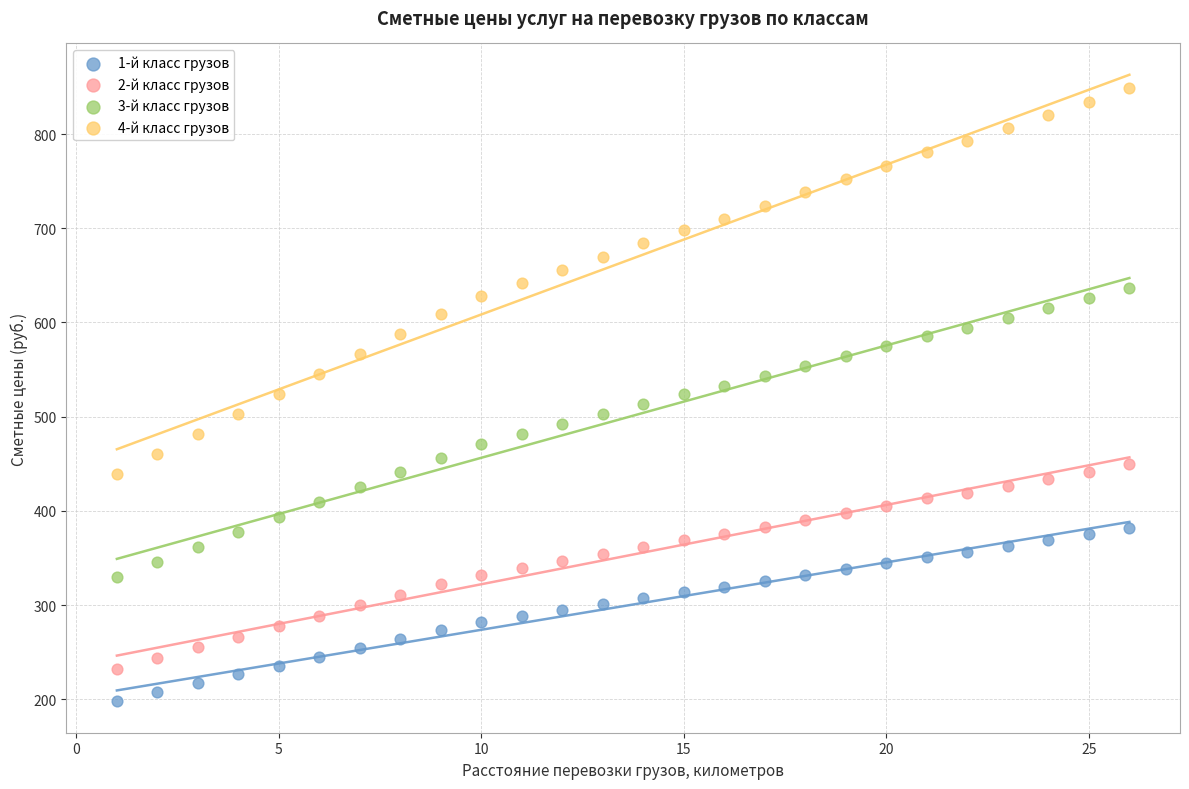

Which series contains the lowest Y value?

1-й класс грузов